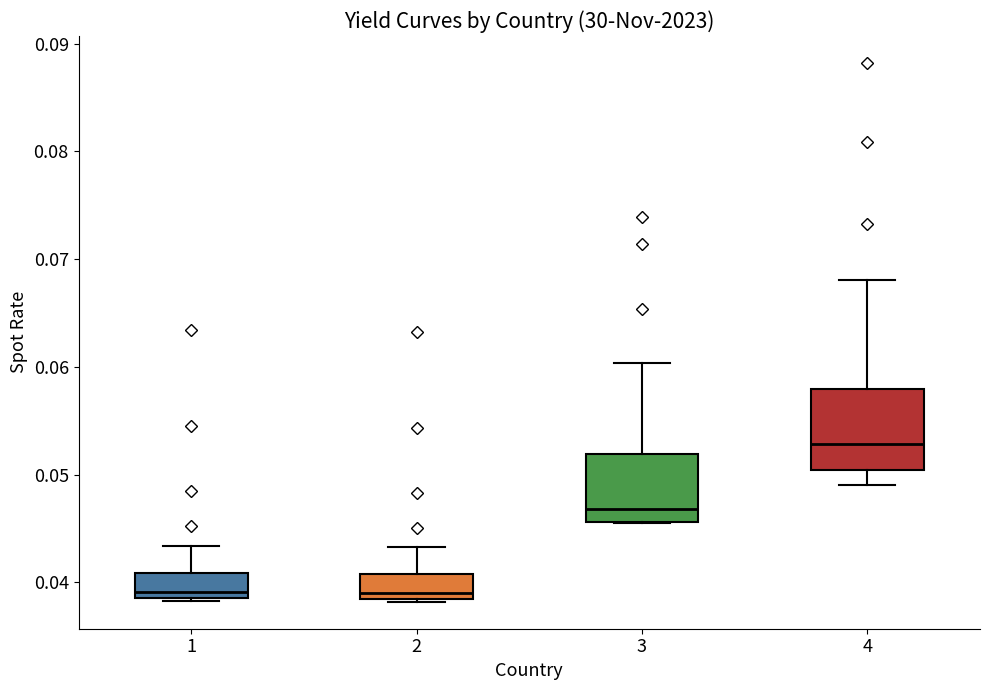

Reading left to right, read every box against the y-axis: the position of its median line, the range the box covers, and the ends of its whiskers. The values are not printed on the chart, so give them approximately, as read against the axis.

1: median 0.039 (just above the box's lower edge), box 0.039 to 0.041, whiskers 0.038 to 0.043
2: median 0.039, box 0.038 to 0.041, whiskers 0.038 to 0.043
3: median 0.047, box 0.046 to 0.052, whiskers 0.046 to 0.060
4: median 0.053, box 0.050 to 0.058, whiskers 0.049 to 0.068